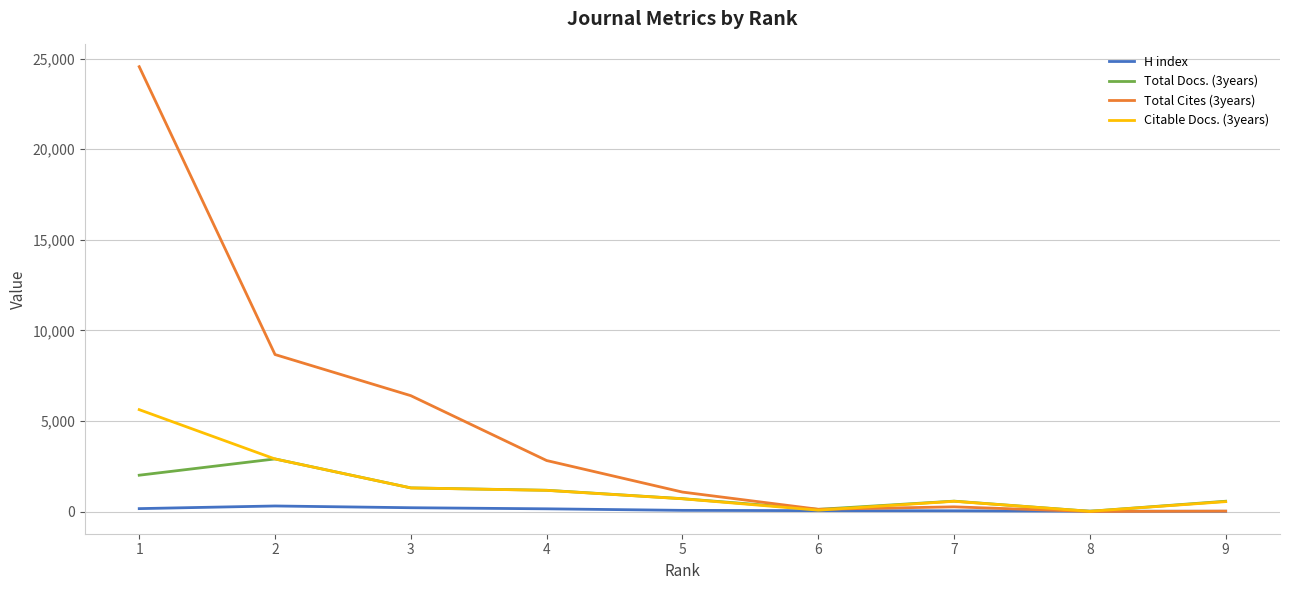

Which label corresponds to the largest value in the chart?

1